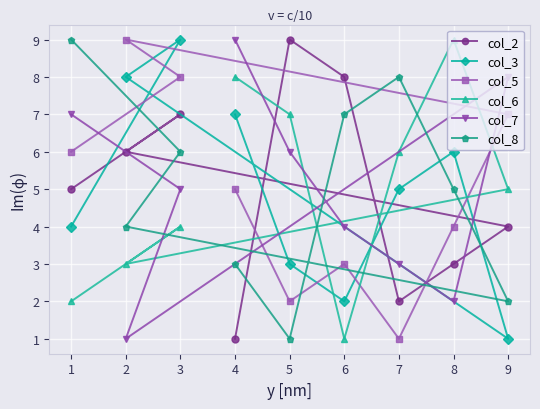

What are all the series names shown in the legend?

col_2, col_3, col_5, col_6, col_7, col_8